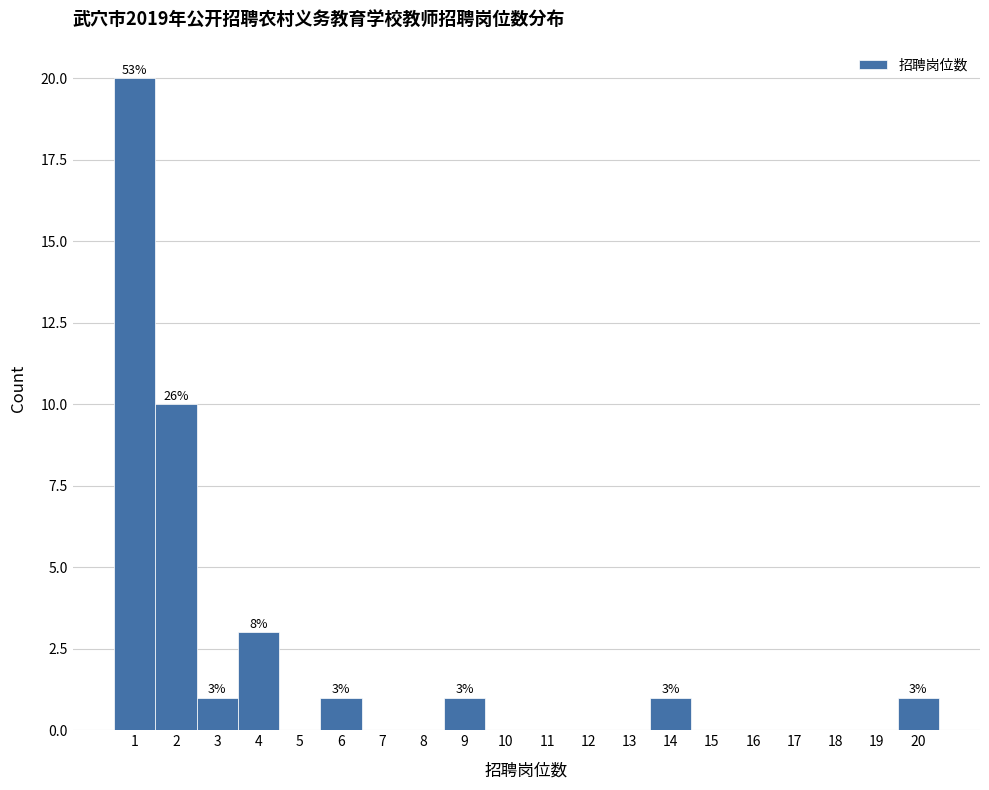

Which range on the x-axis has the tallest bar?

0.5 to 1.5